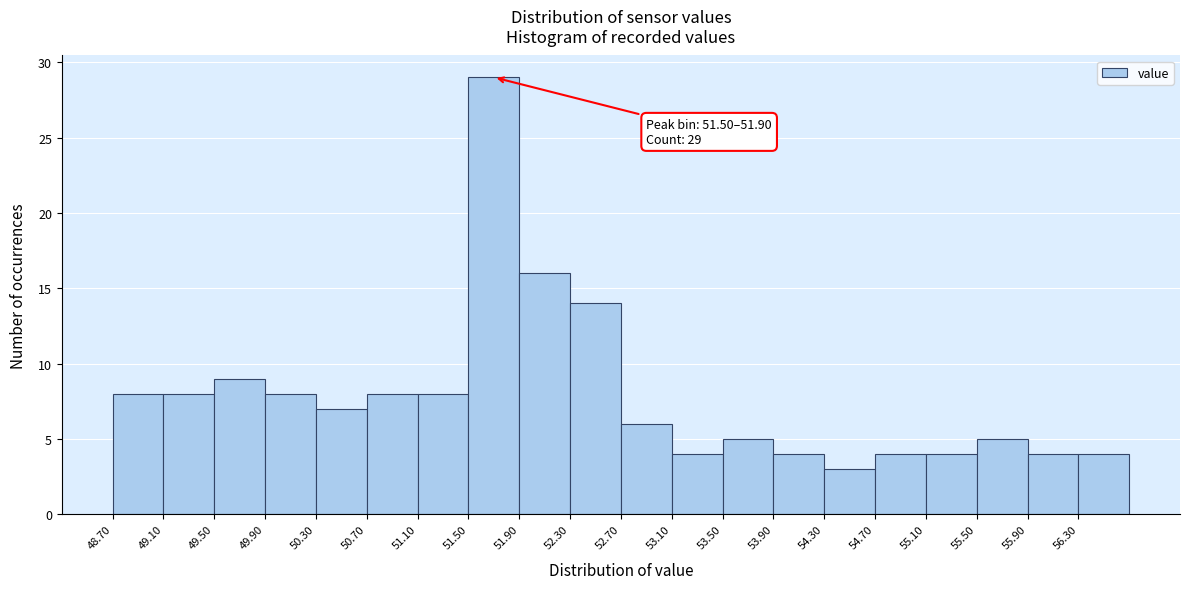

Which range on the x-axis has the tallest bar?

51.5 to 51.9